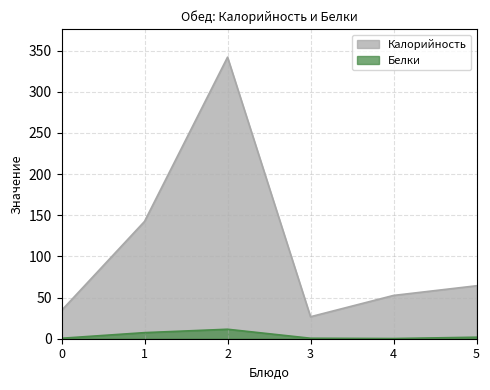

True or false: Белки and Калорийность cross at least once.

False